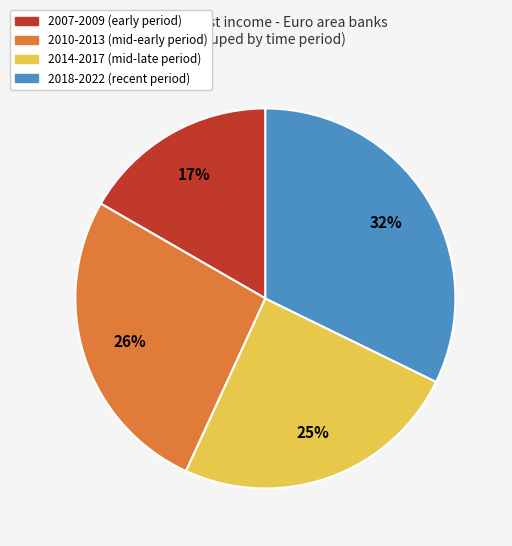

Does any single category account for the majority?

No